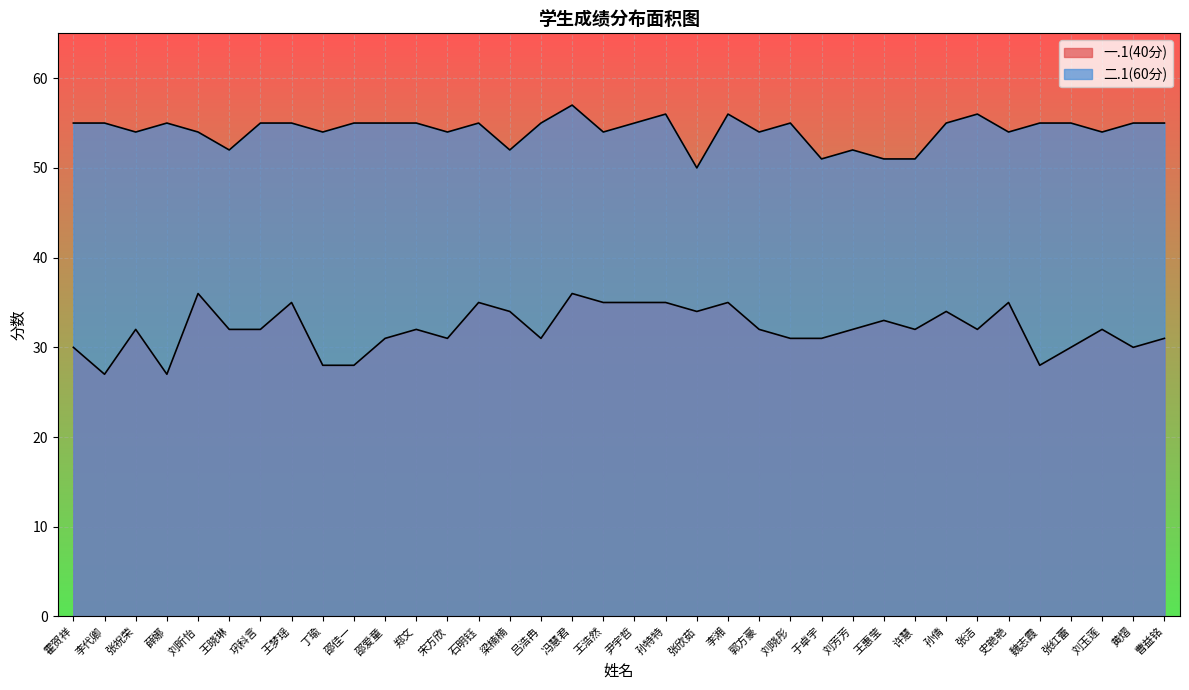

What is the difference between the second highest and second lowest values in the 一.1(40分) series?

9